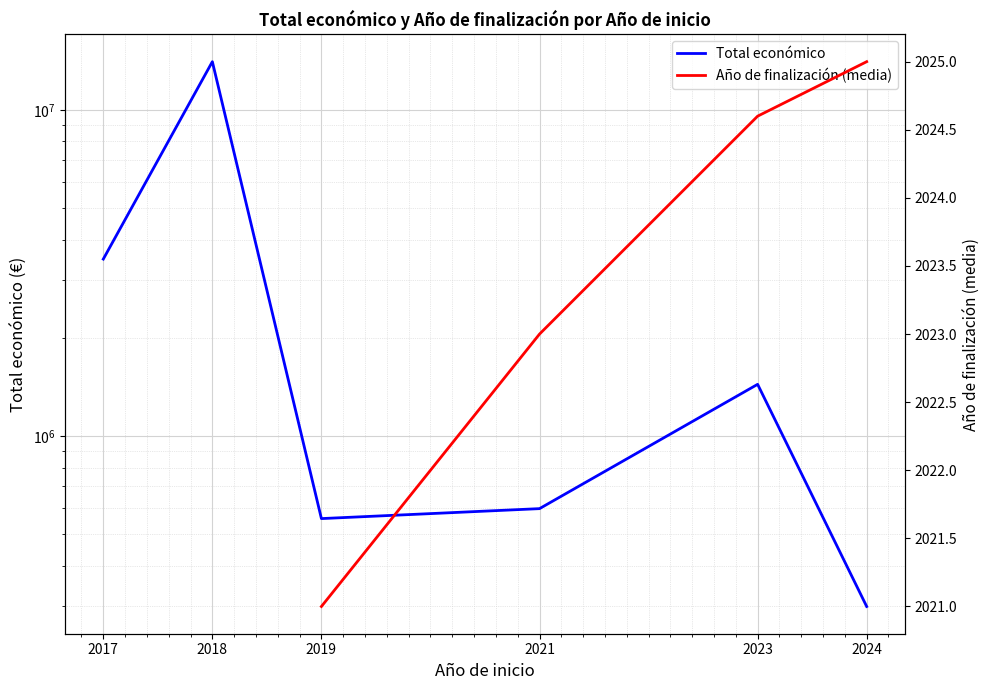

What is the difference between the second highest and minimum values in the Total económico series?

3187025.0